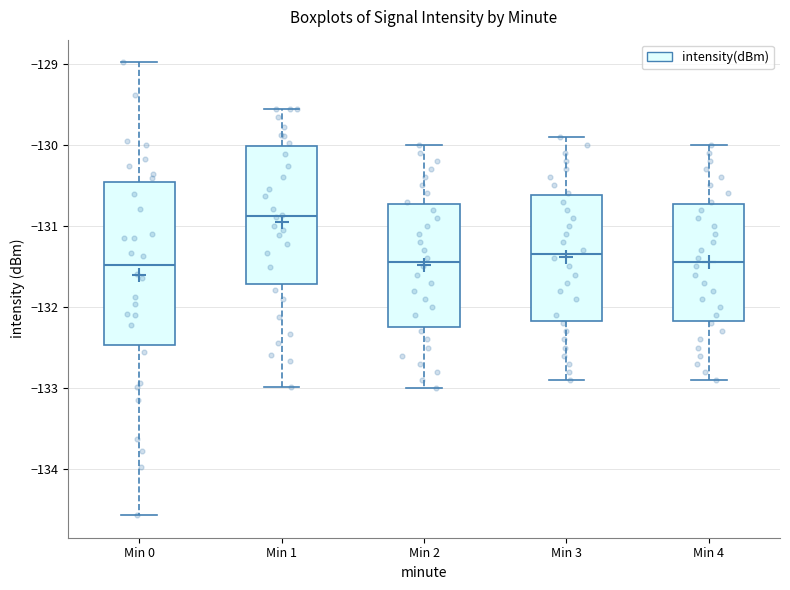

Comparing the boxes themselves (not the whiskers), which one is the tallest?

Min 0